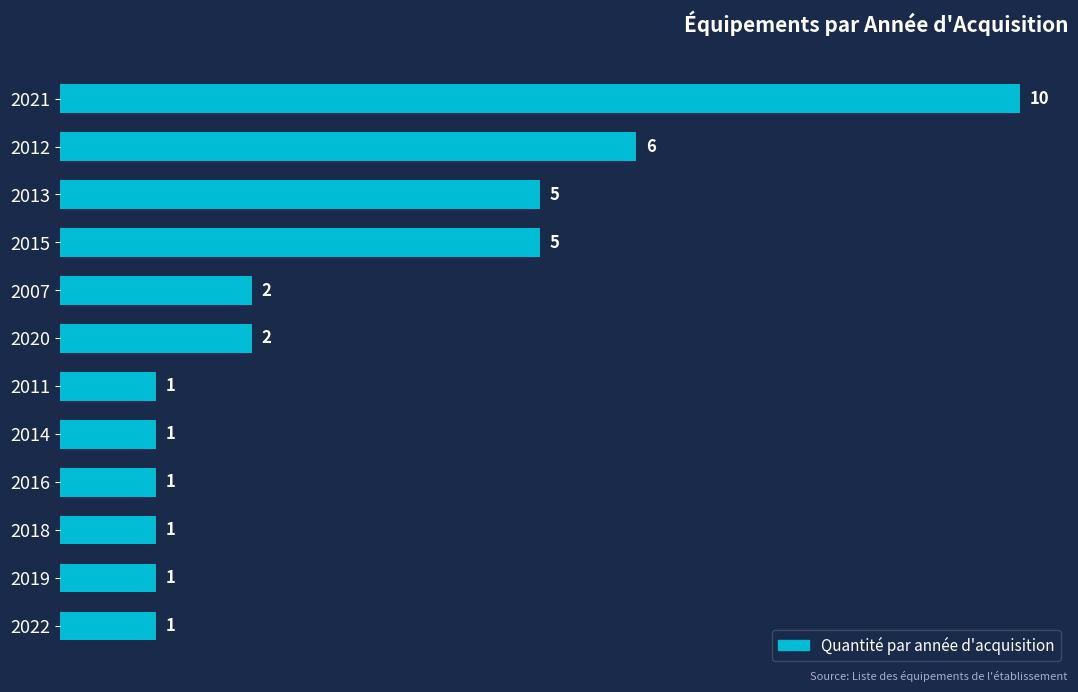

True or false: the data shows 10 at 2021.

True